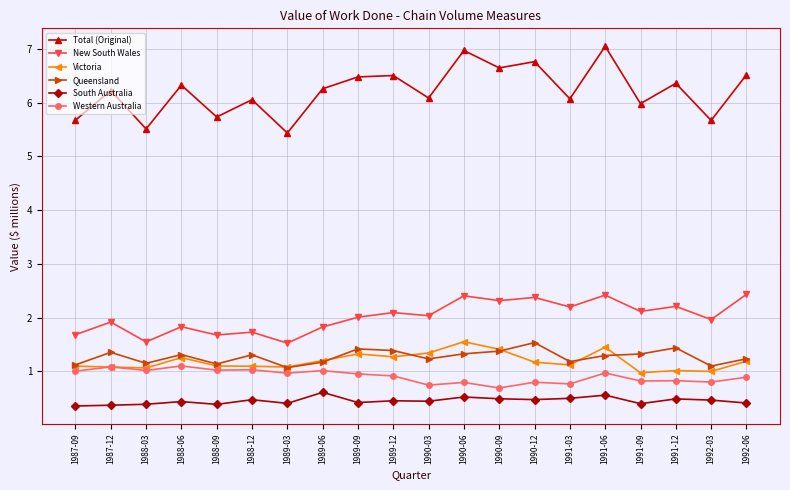

Which series has the largest total across all categories?

Total (Original)